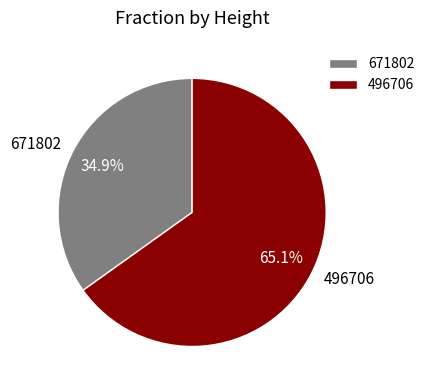

To the nearest percent, what portion does 671802 represent?

35%